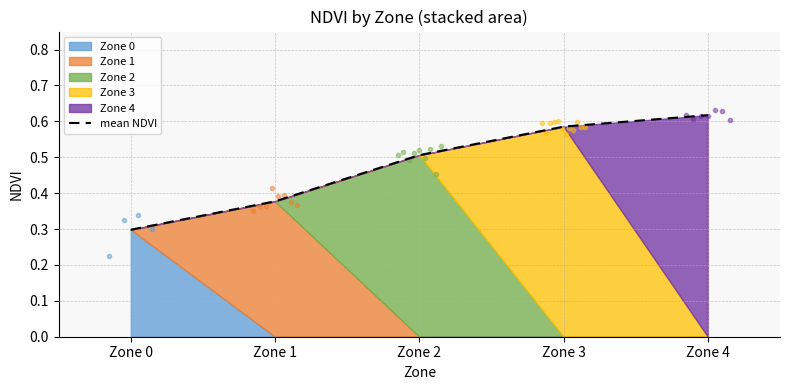

Reading left to right, what are all the values shown in this chart?

0.3	0.4	0.5	0.6	0.6